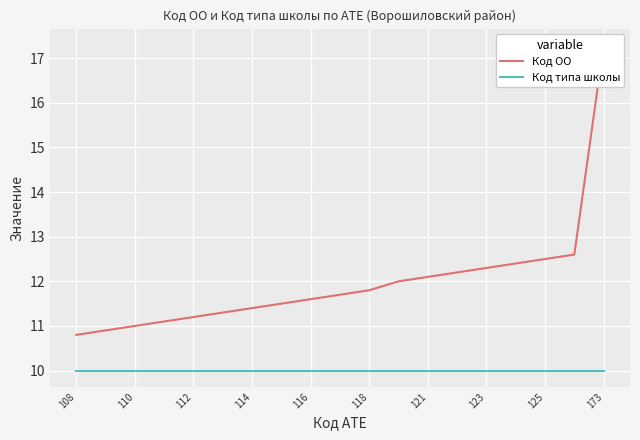

True or false: Код ОО has more than 2 interior local peaks.

False